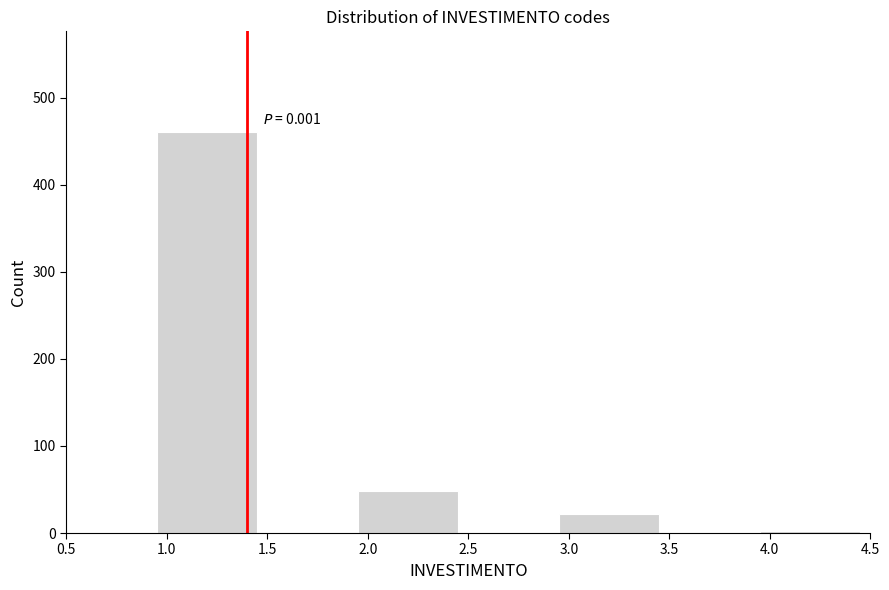

Over which range of the x-axis is the bar tallest?

0.95 to 1.45